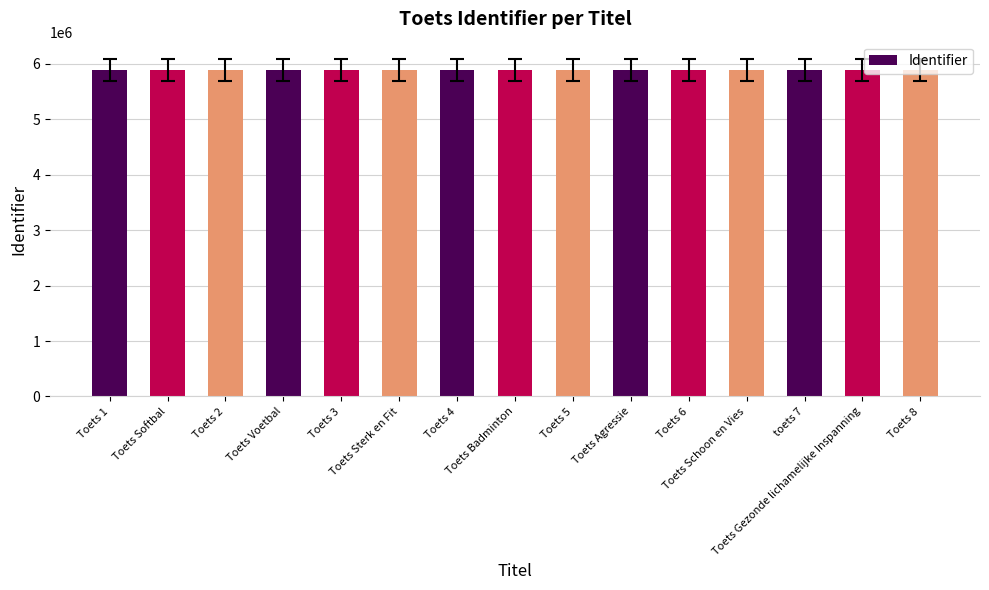

What is the difference between the maximum and minimum values?

12532